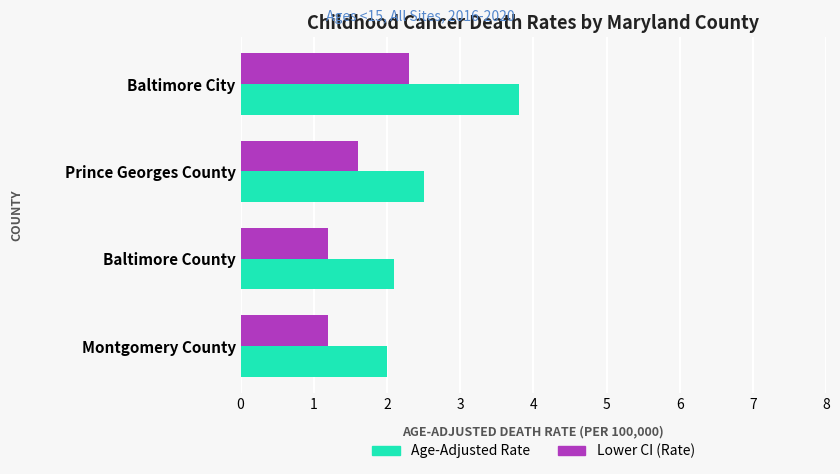

What are all the series names shown in the legend?

Age-Adjusted Rate, Lower CI (Rate)